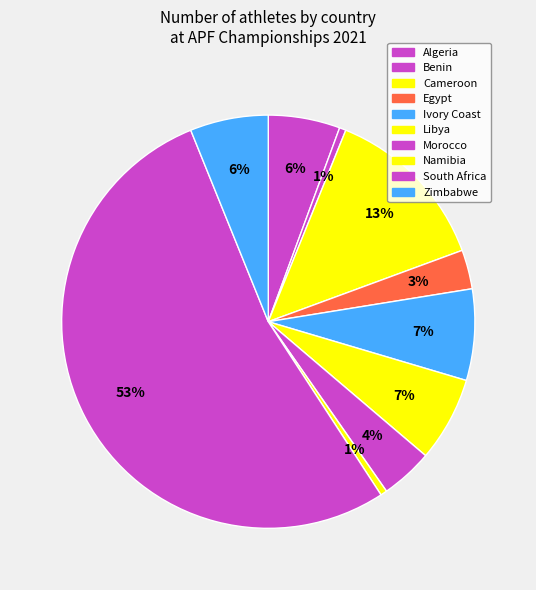

What is the change in value from Algeria to Cameroon?

+15